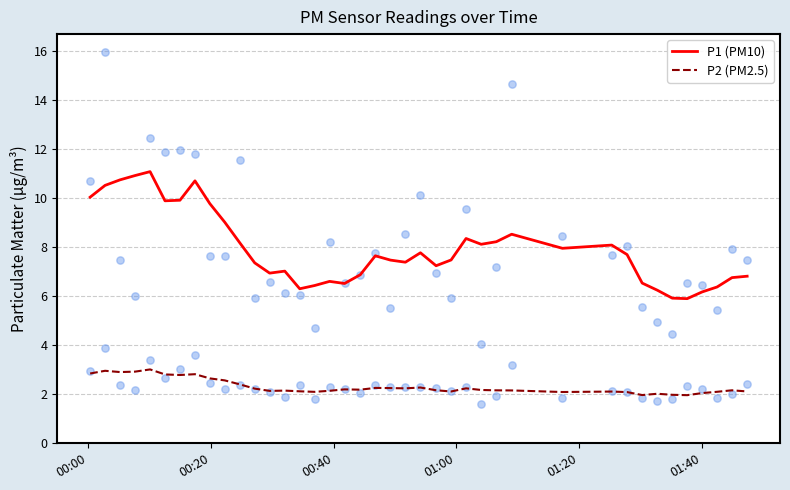

True or false: P1 (PM10) and P2 (PM2.5) intersect in this chart.

False